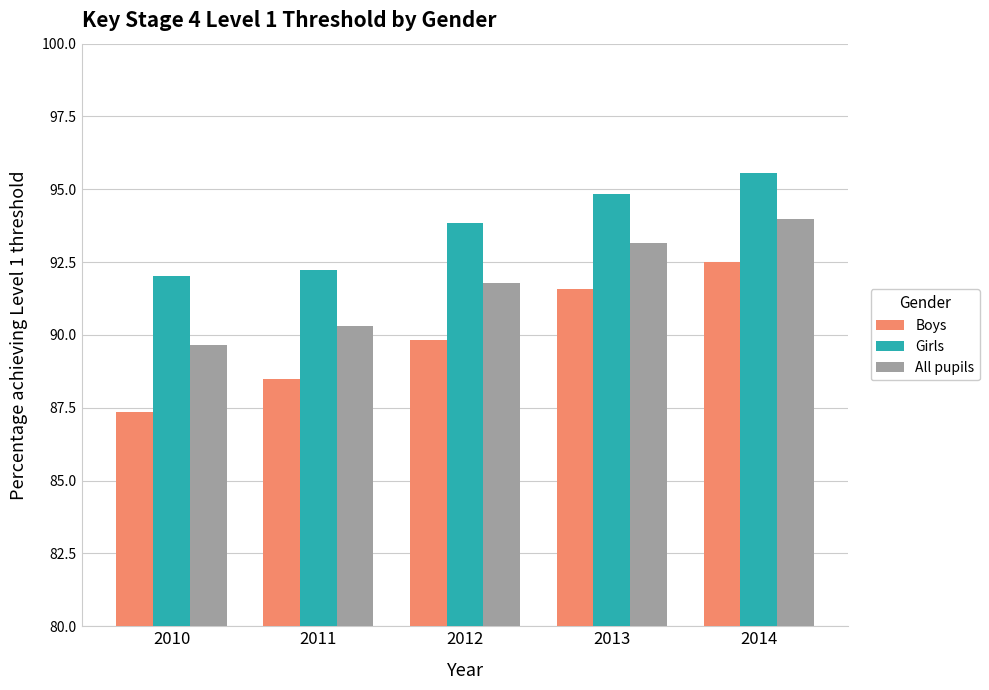

Which series has the widest spread of values?

Boys